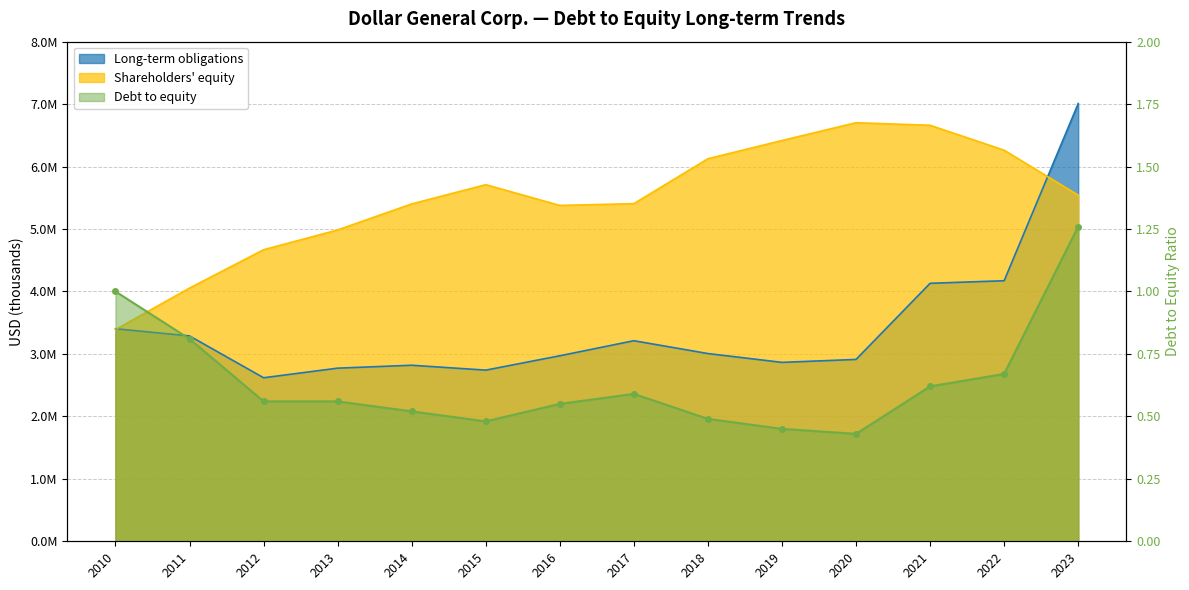

What is the label of the 4th point from the right?

2020-01-31